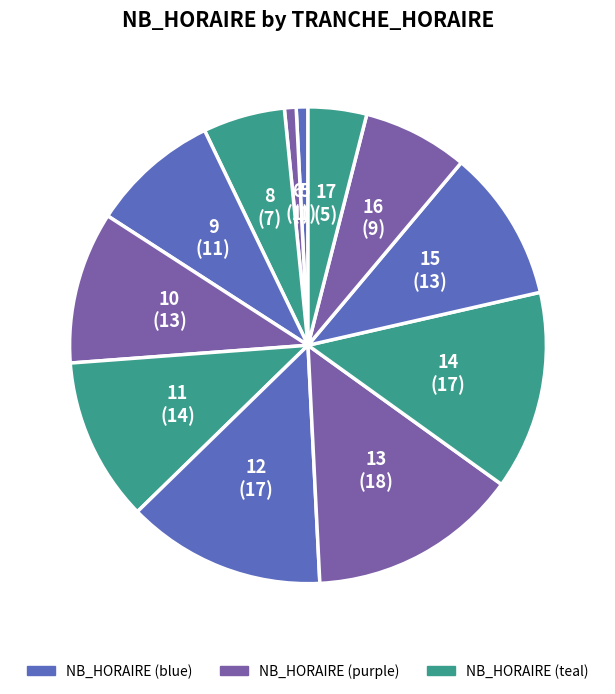

Is there any slice that represents more than half of the pie?

No